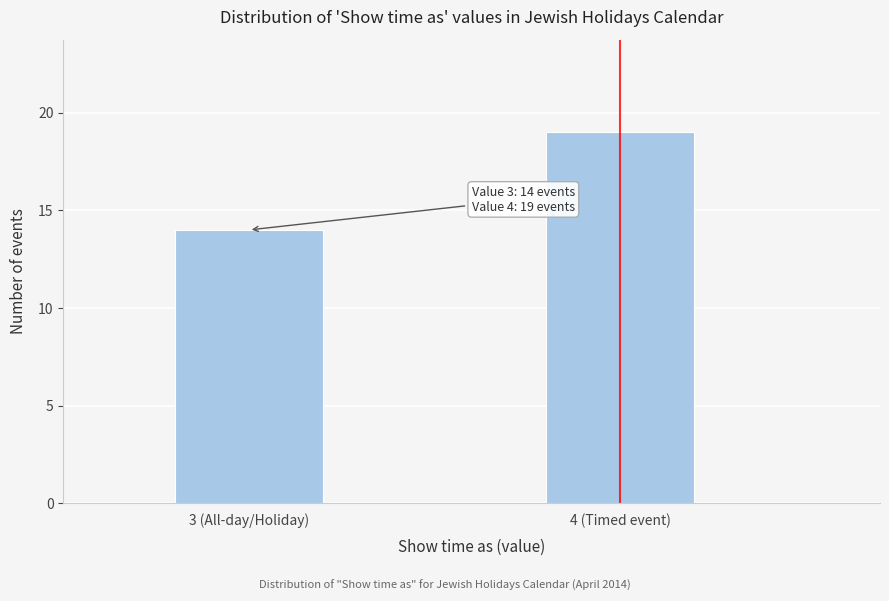

Reading left to right, what are all the values shown in this chart?

14	19